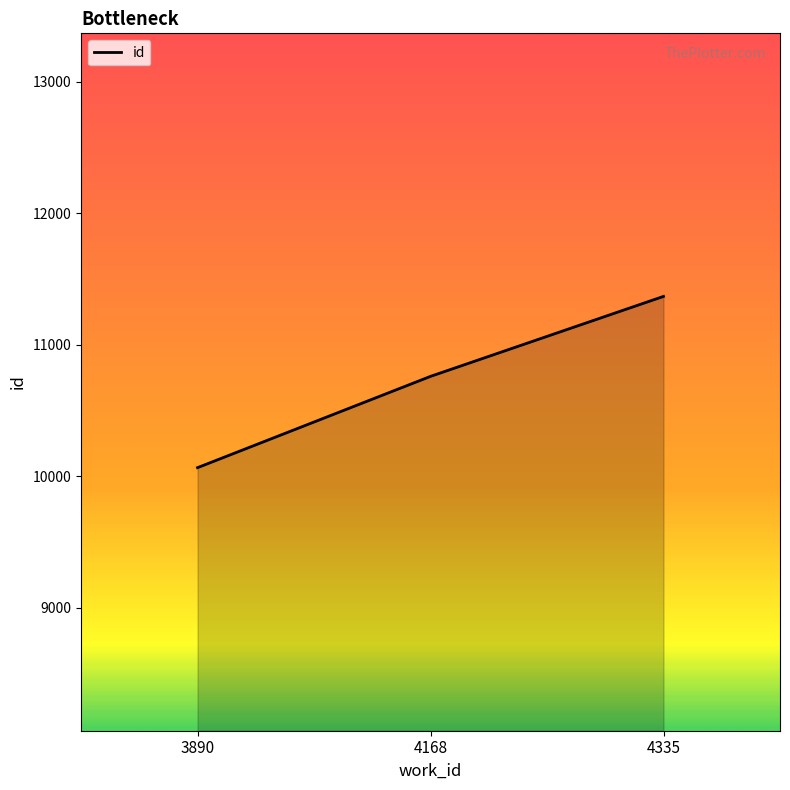

Does the chart display data point markers on the line(s)?

No